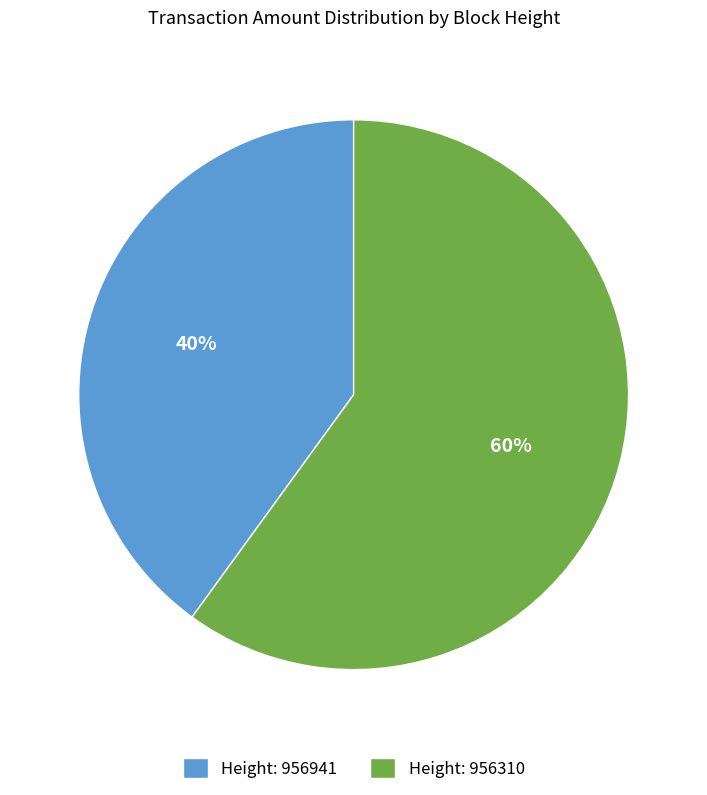

The Height: 956941 slice represents 47% of the pie. True or false?

False